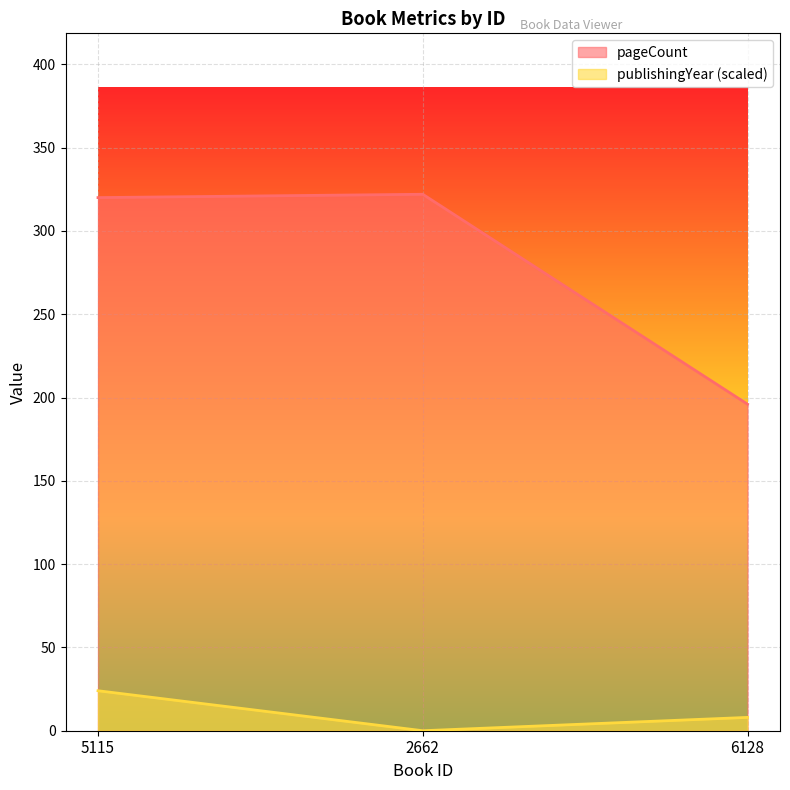

How many positive values does the publishingYear series have?

2